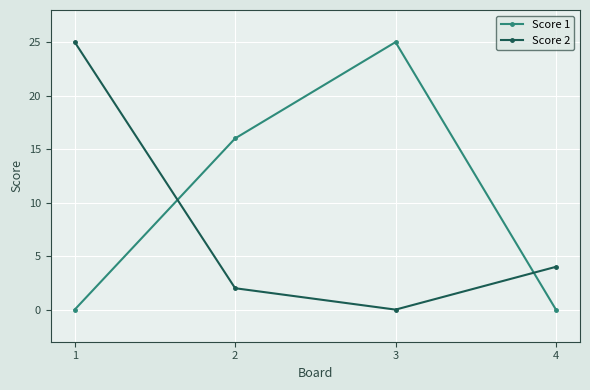

At 3, list the series in order from largest to smallest.

Score 1, Score 2